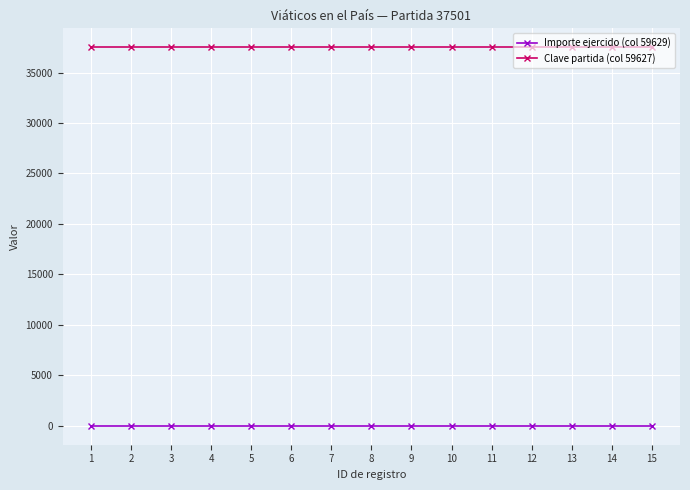

How many categories are shown in the chart?

15